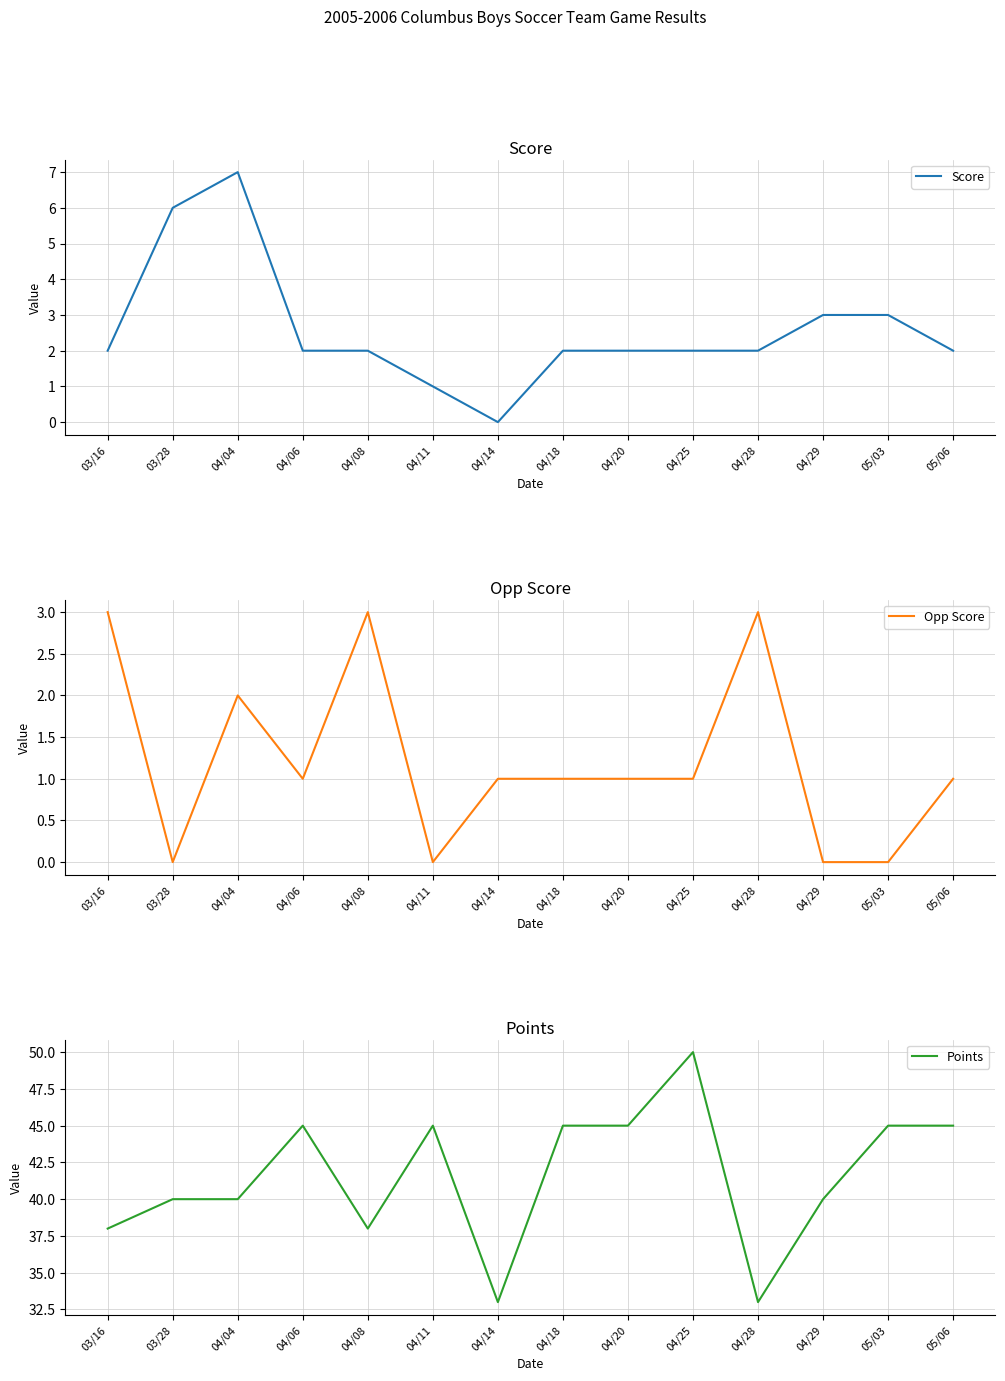

In Points, how many points are higher than both neighbors (excluding endpoints)?

3